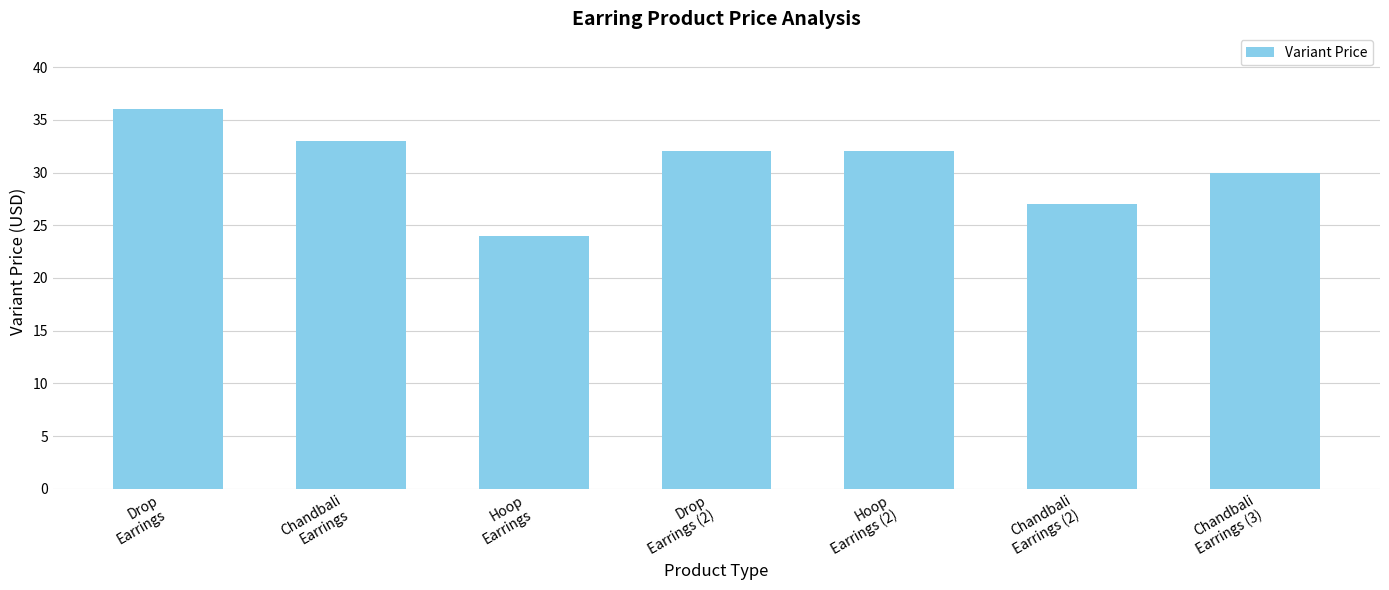

How many categories are shown in the chart?

7